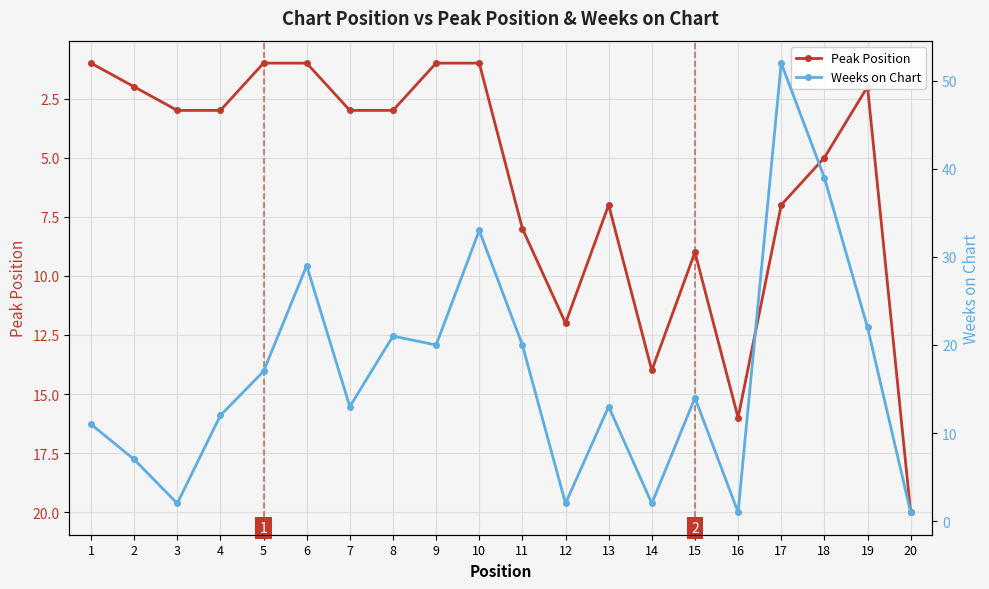

What is the total value across all series at 15?

23